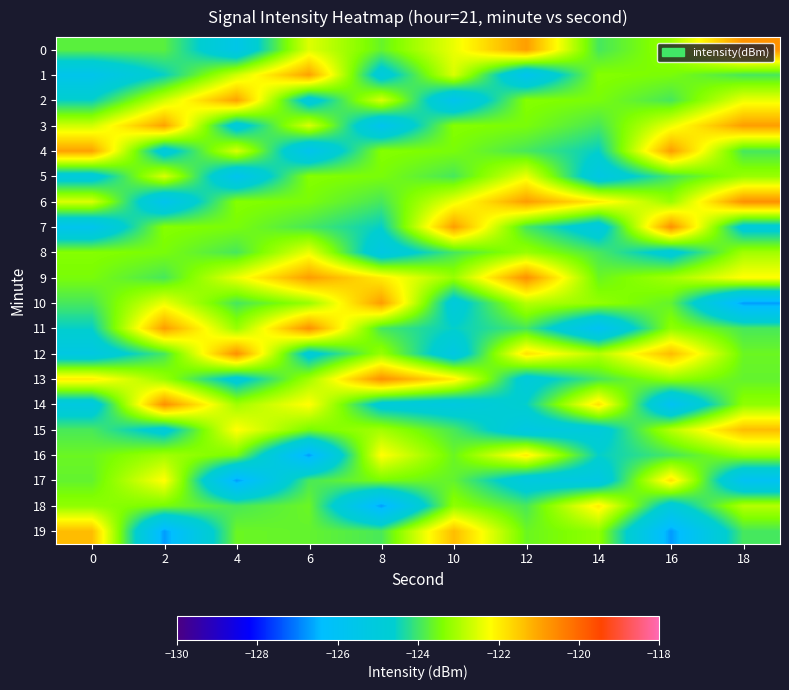

Between 10 and 12, which is larger?

12